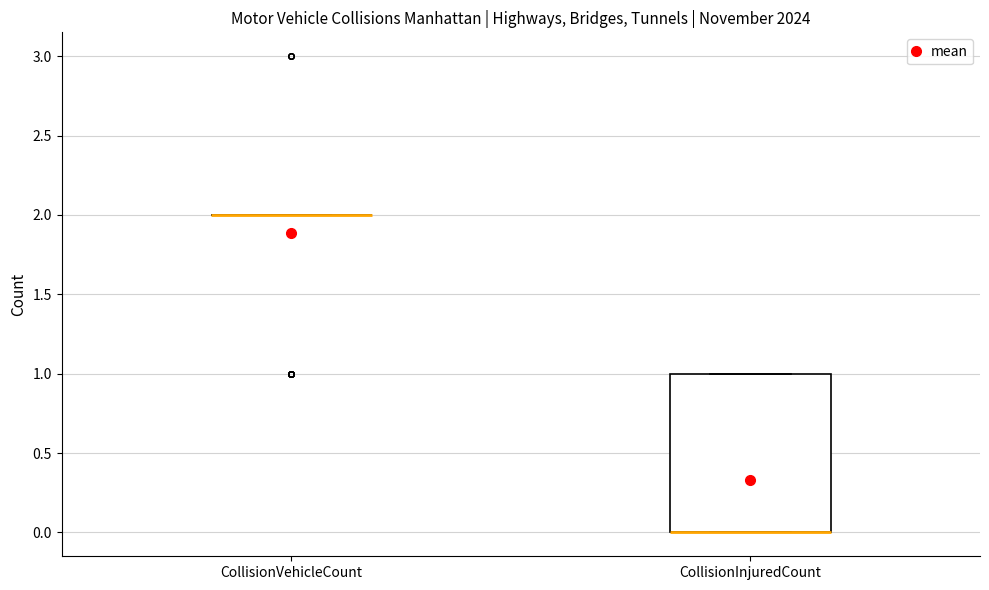

Where is the upper edge of the box for CollisionInjuredCount on the y-axis? The values are not printed on the chart, so give them approximately, as read against the axis.

1